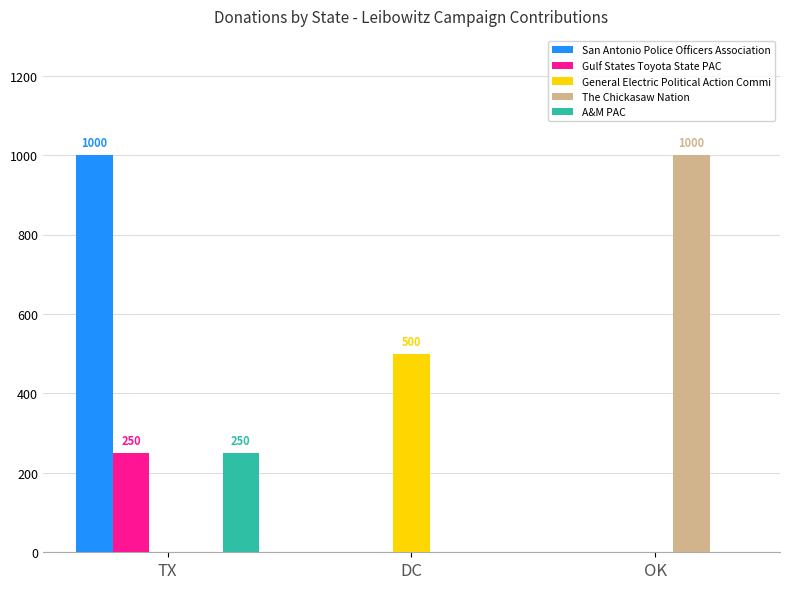

What is the average value of the The Chickasaw Nation series?

333